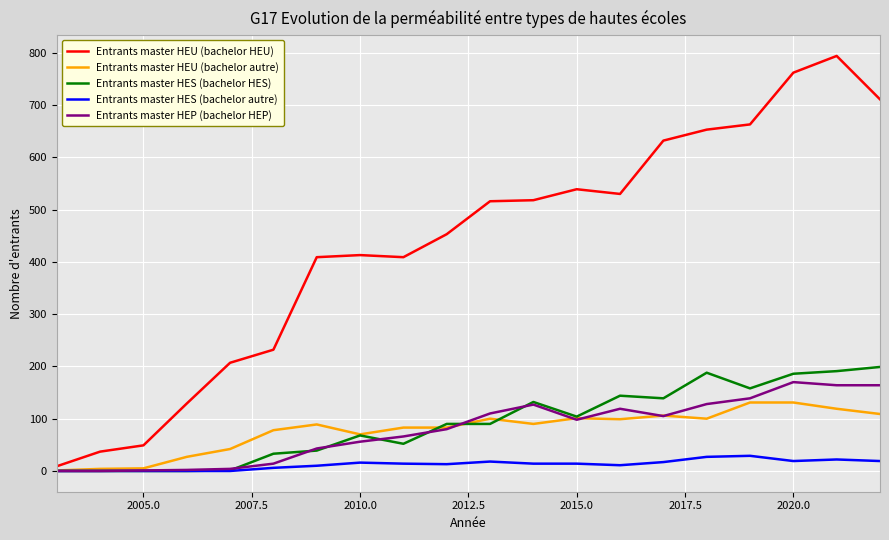

What is the highest value of the Entrants master HES (bachelor HES) series?

199